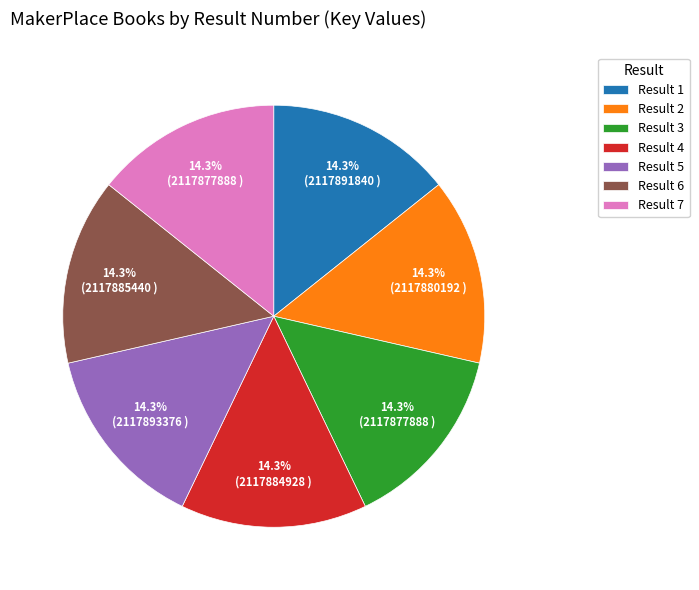

Combined, what portion of the pie is Result 3 and Result 5?

28.6%